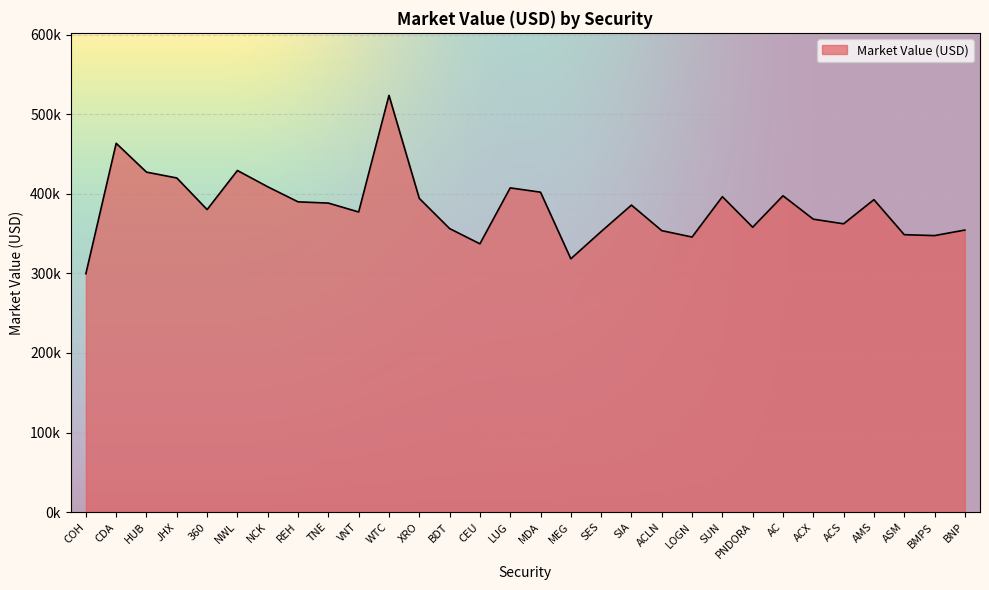

True or false: the data shows 407436.6 at LUG.

True